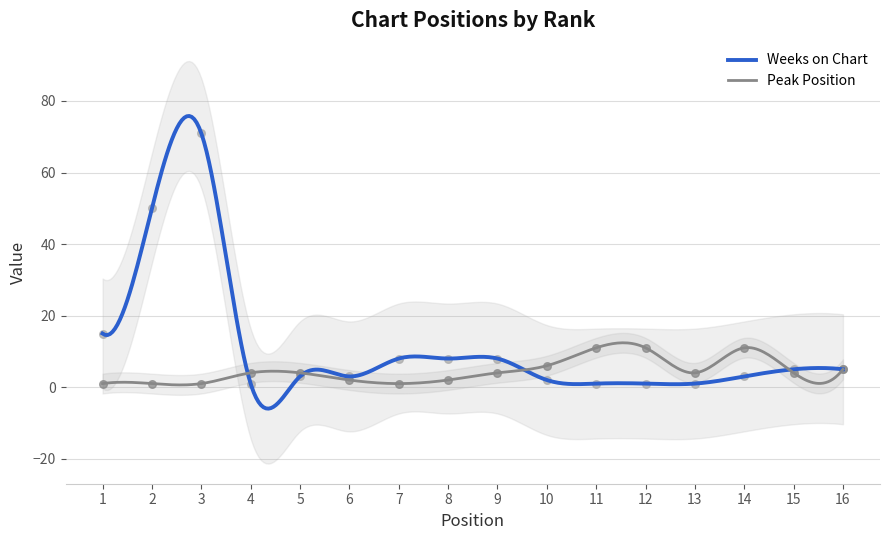

What are all the series names shown in the legend?

Weeks on Chart, Peak Position